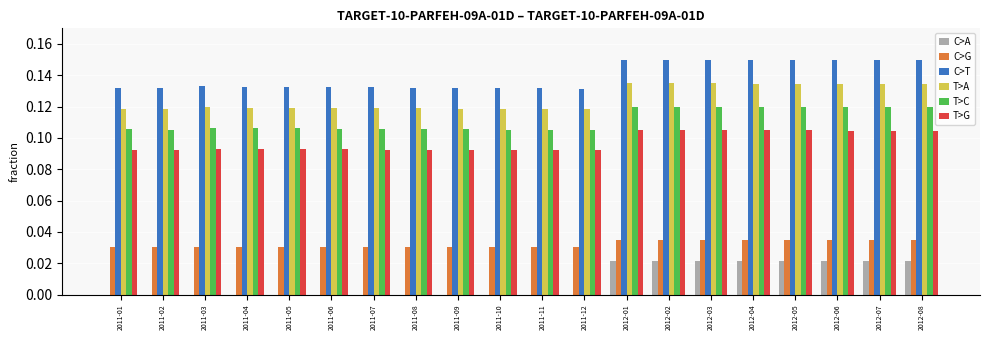

Is it true that T>C equals 0.2 at 2012-01?

False